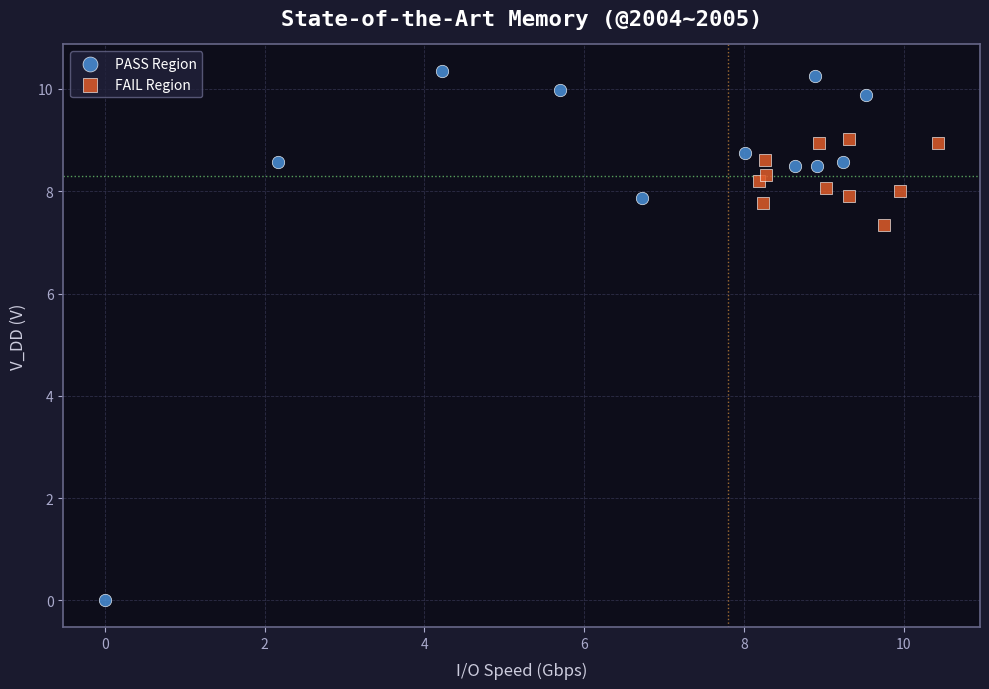

Which series reaches the minimum Y coordinate?

PASS Region